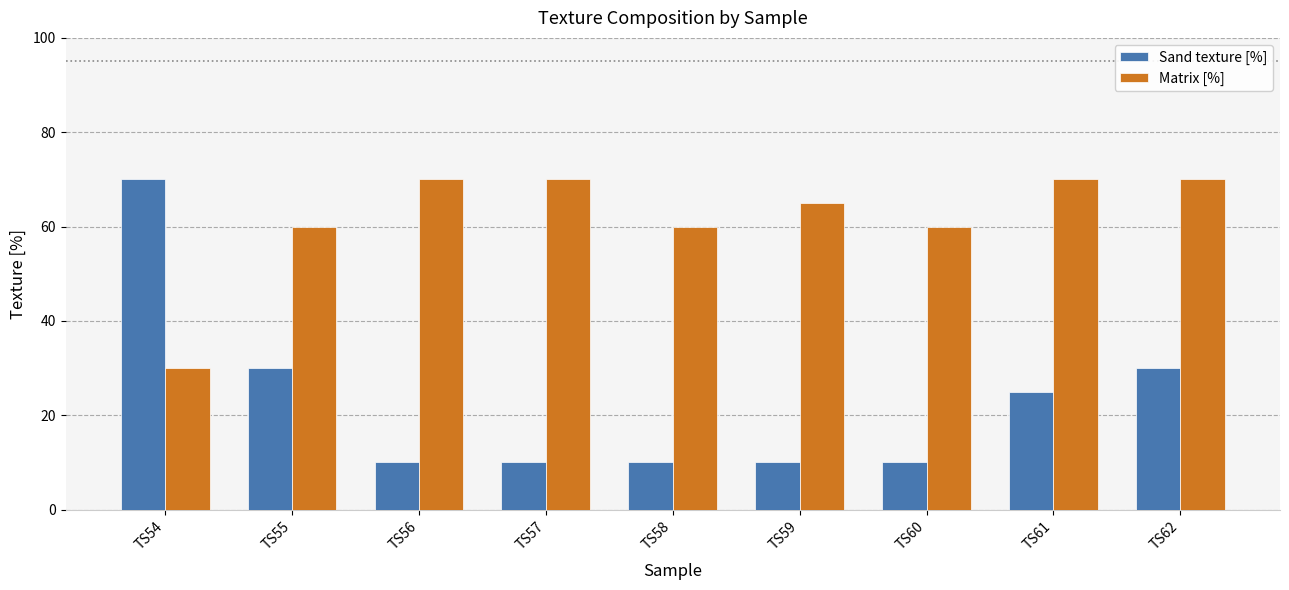

Reading left to right, extract all data points from this chart.

Sand texture [%]: 70	30	10	10	10	10	10	25	30
Matrix [%]: 30	60	70	70	60	65	60	70	70